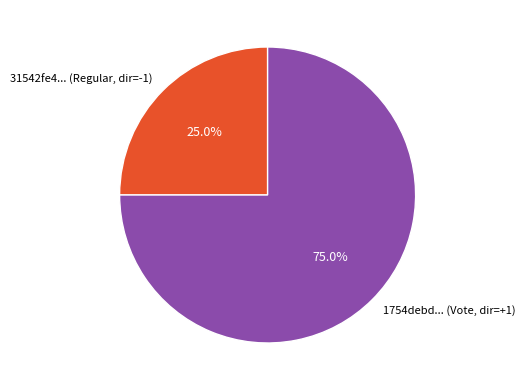

How much of the chart is everything except 1754debd... (Vote, dir=+1)?

25.0%